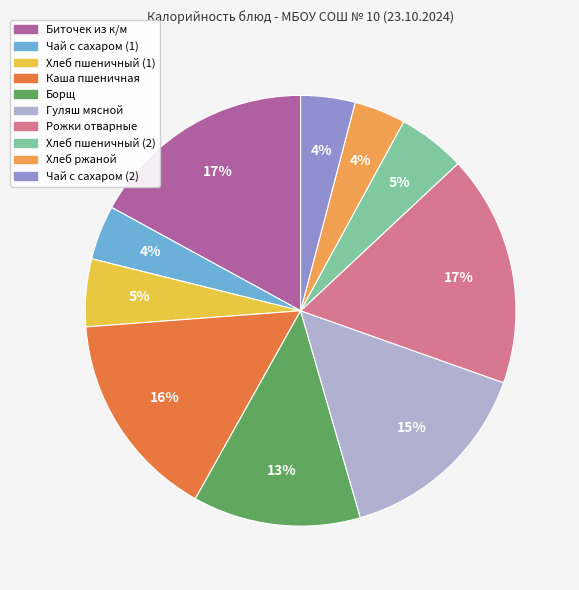

To the nearest percent, what is the average slice percentage?

10%